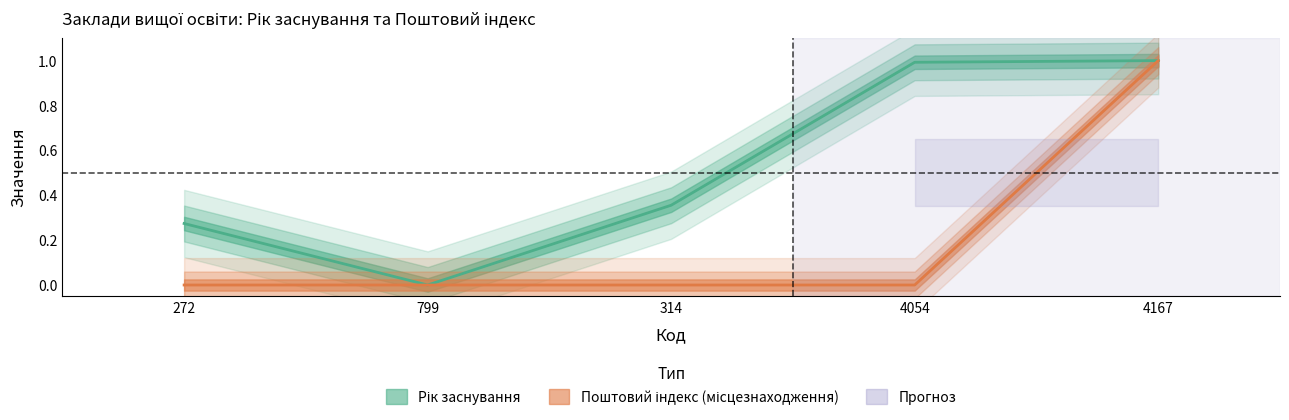

What is the label of the 2nd point from the right?

4054